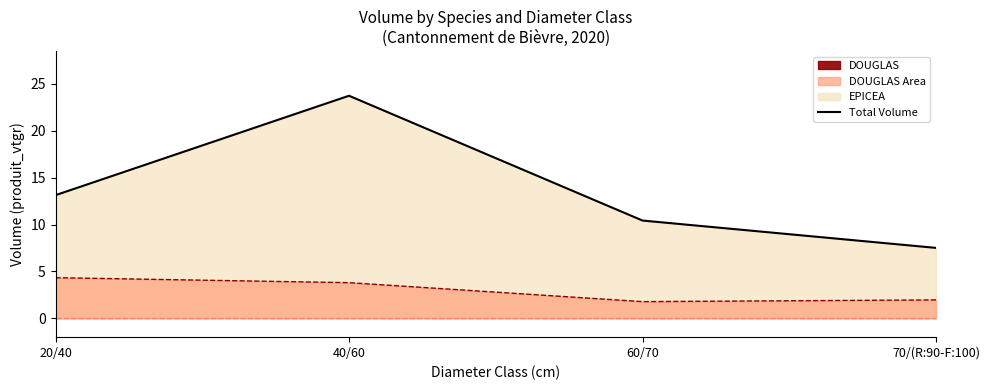

Which label corresponds to the smallest value in the chart?

70/(R:90-F:100)